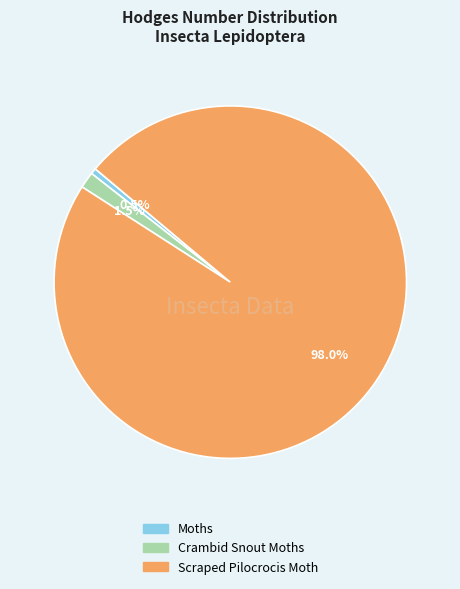

Combined, what portion of the pie is Crambid Snout Moths and Scraped Pilocrocis Moth?

99.5%